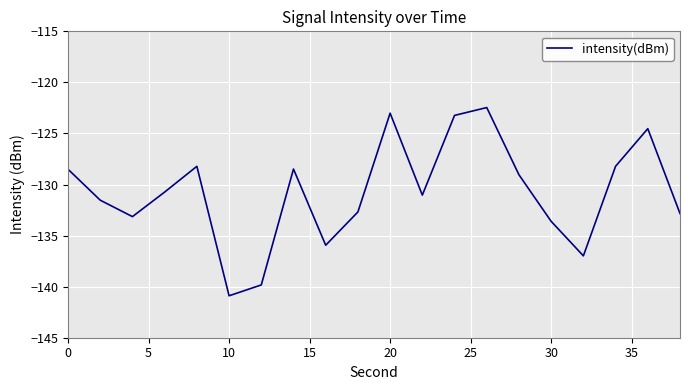

What is the greatest value displayed?

-122.5